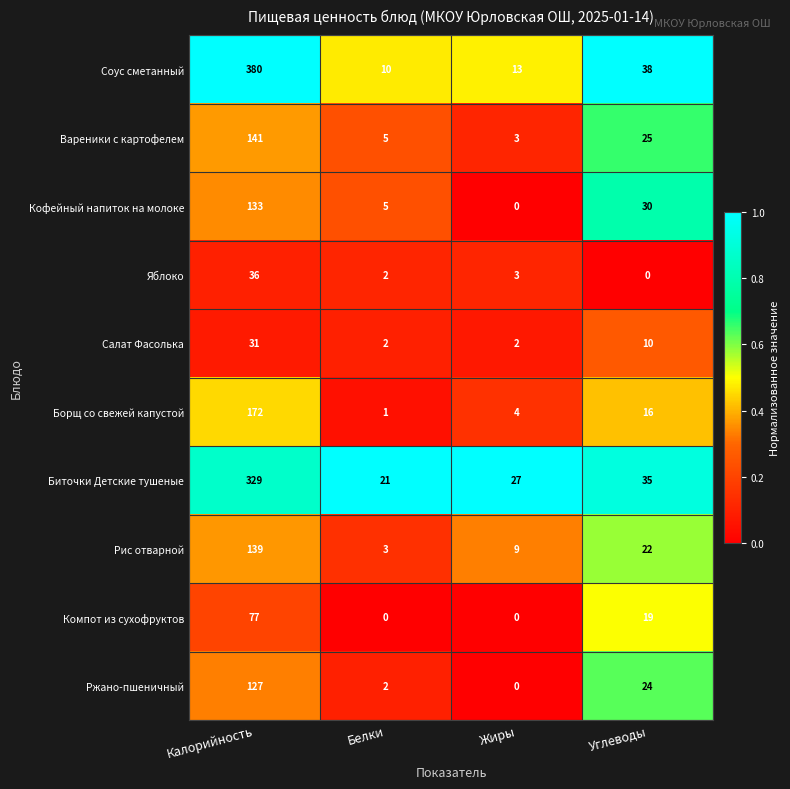

What is the spread (max minus min) of values at Углеводы?

38